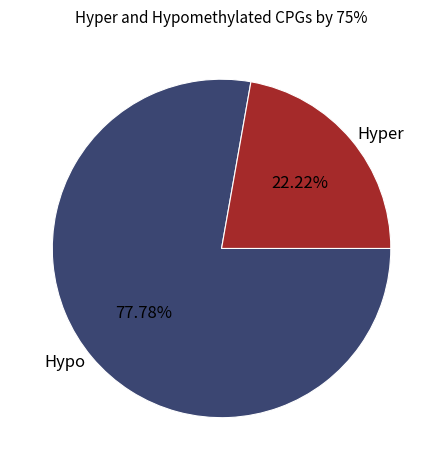

How many segments does this pie chart have?

2